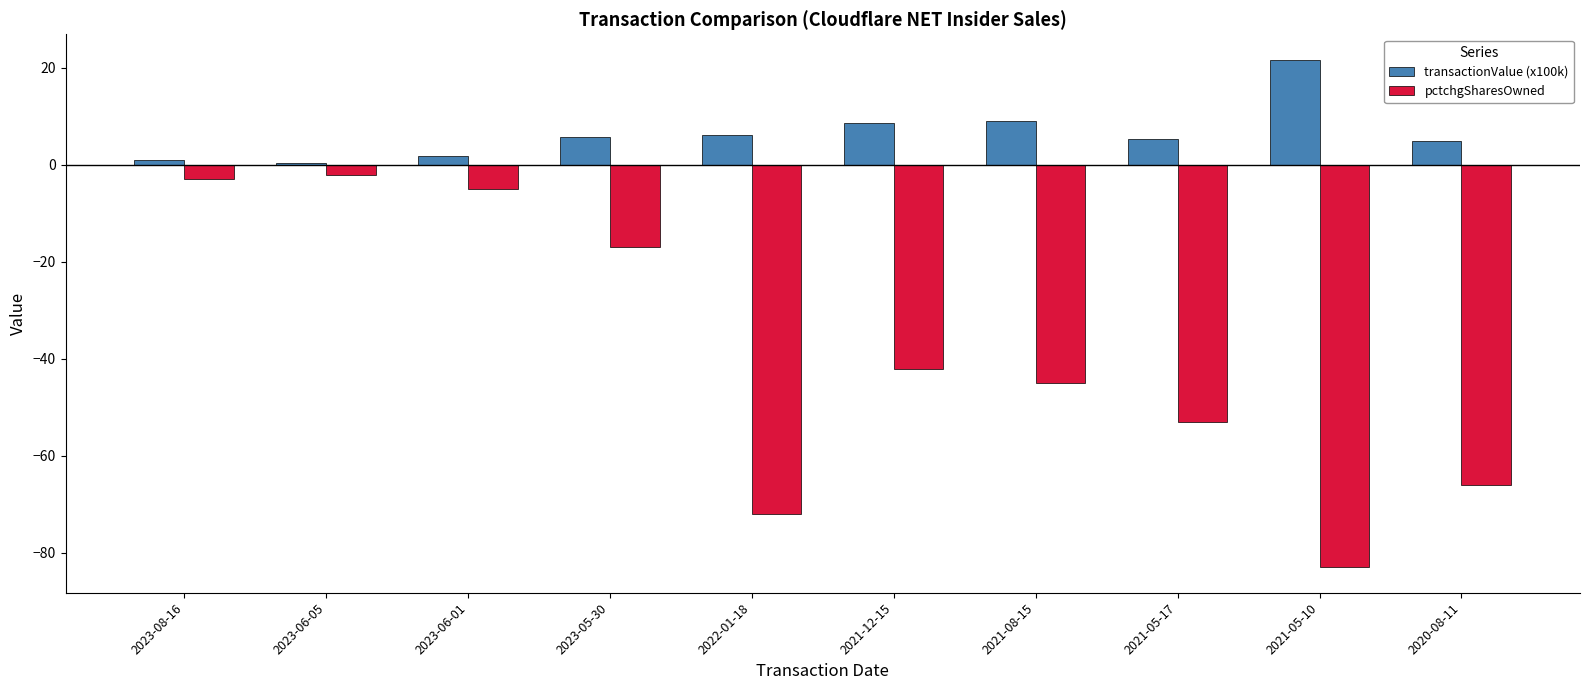

Is the value of pctchgSharesOwned at 2023-05-30 greater than the value of transactionValue (x100k) at 2020-08-11?

No